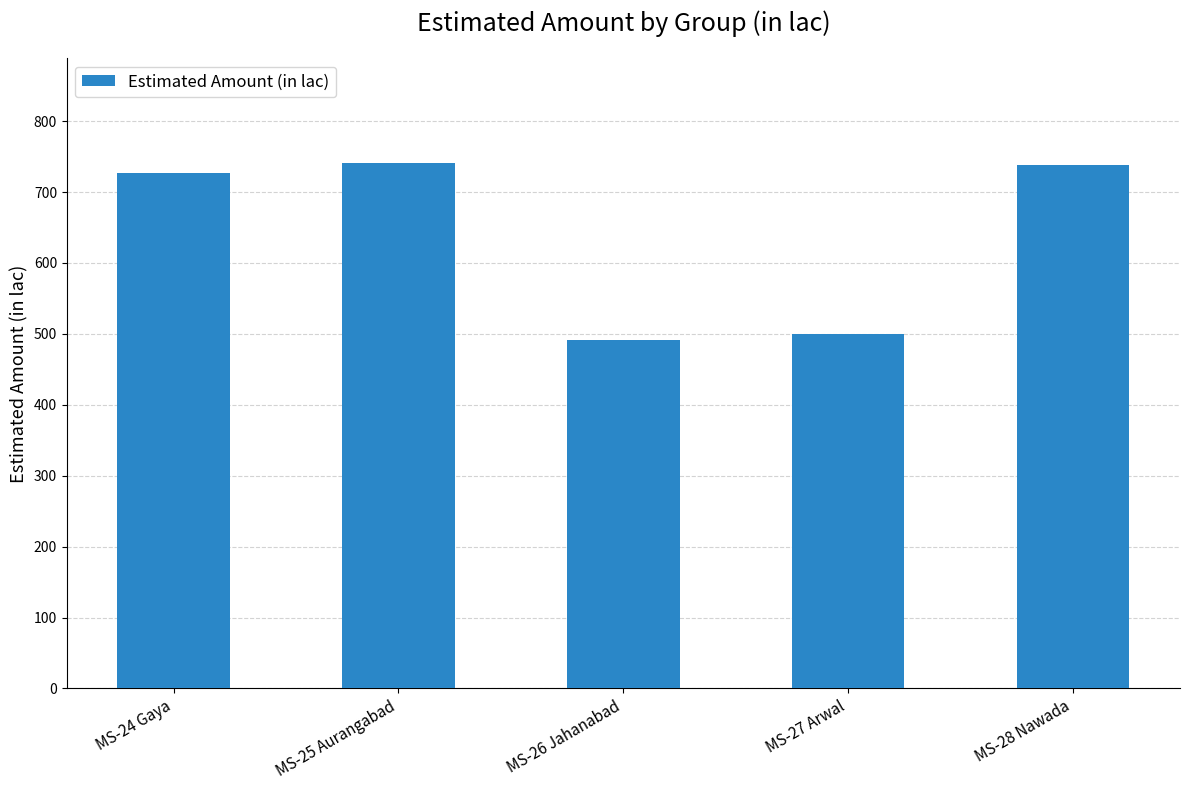

Are the bars grouped side by side (vs. stacked)?

No